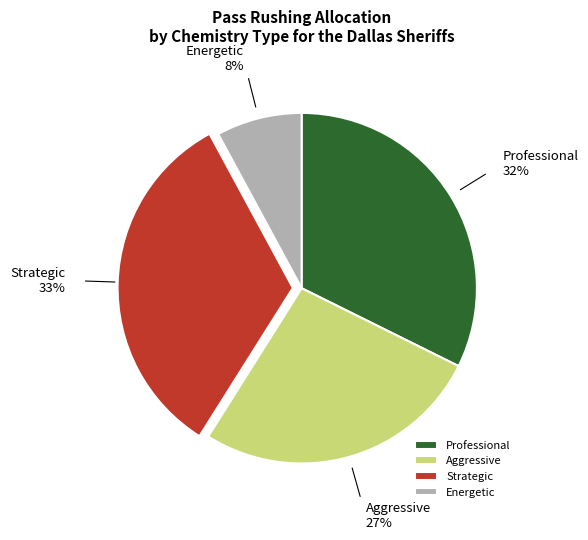

Do Strategic and Aggressive together represent more than half of the pie?

Yes